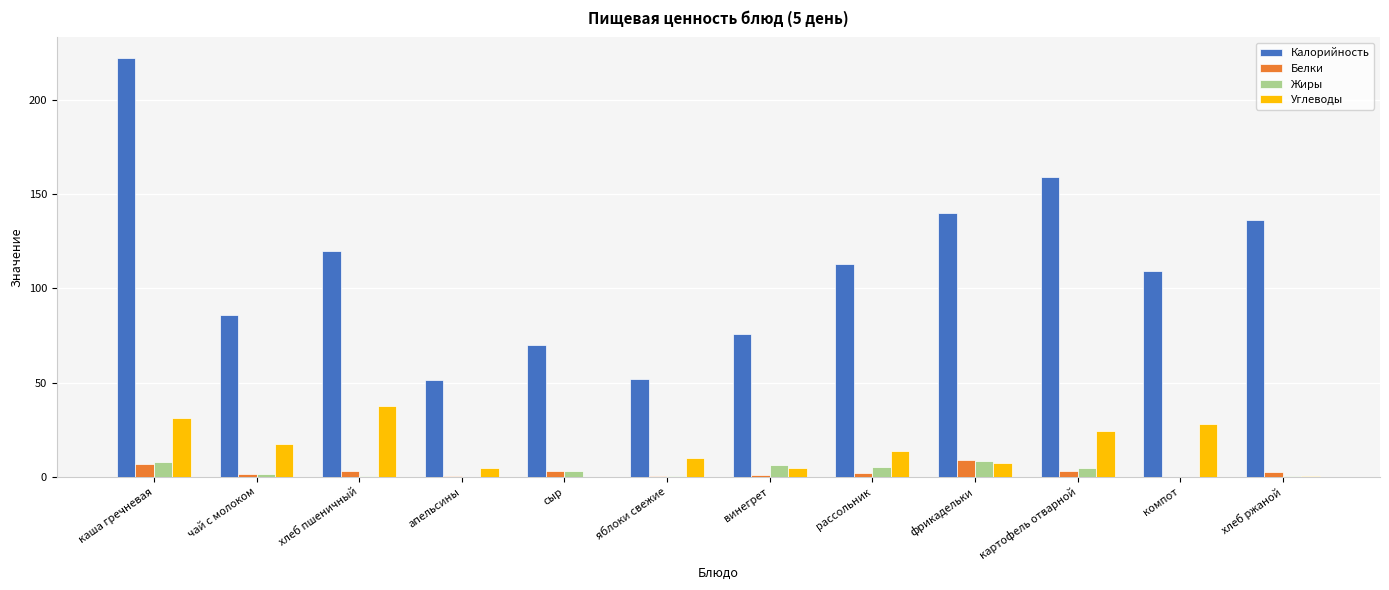

How many groups of bars are there?

12